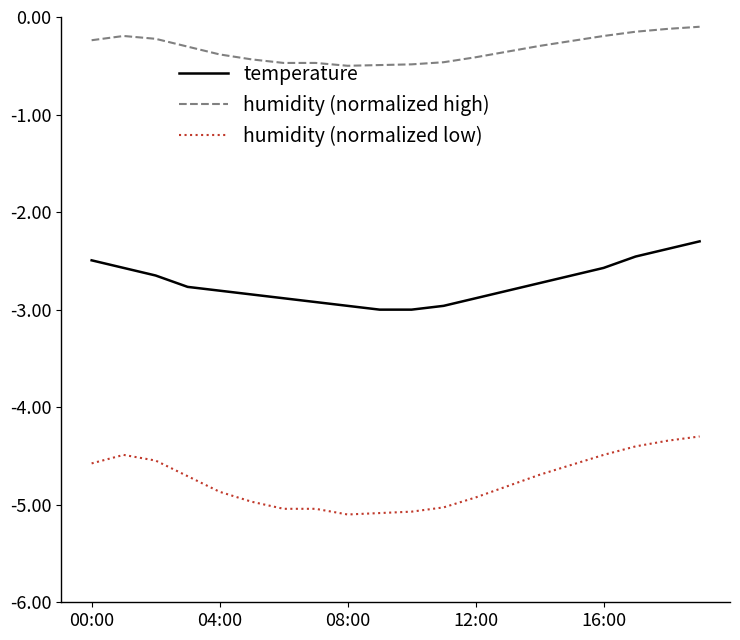

True or false: humidity (normalized low) and humidity (normalized high) intersect in this chart.

False